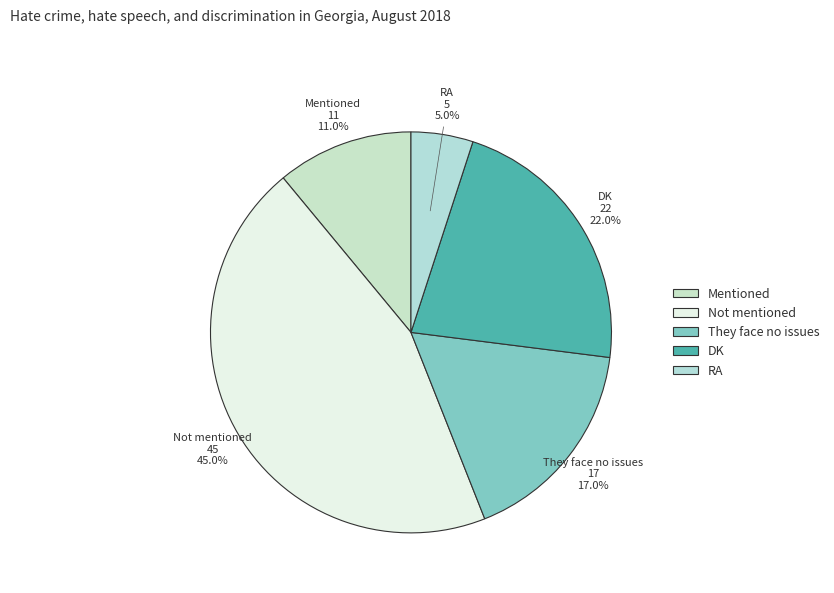

The Not mentioned slice represents 45% of the pie. True or false?

True